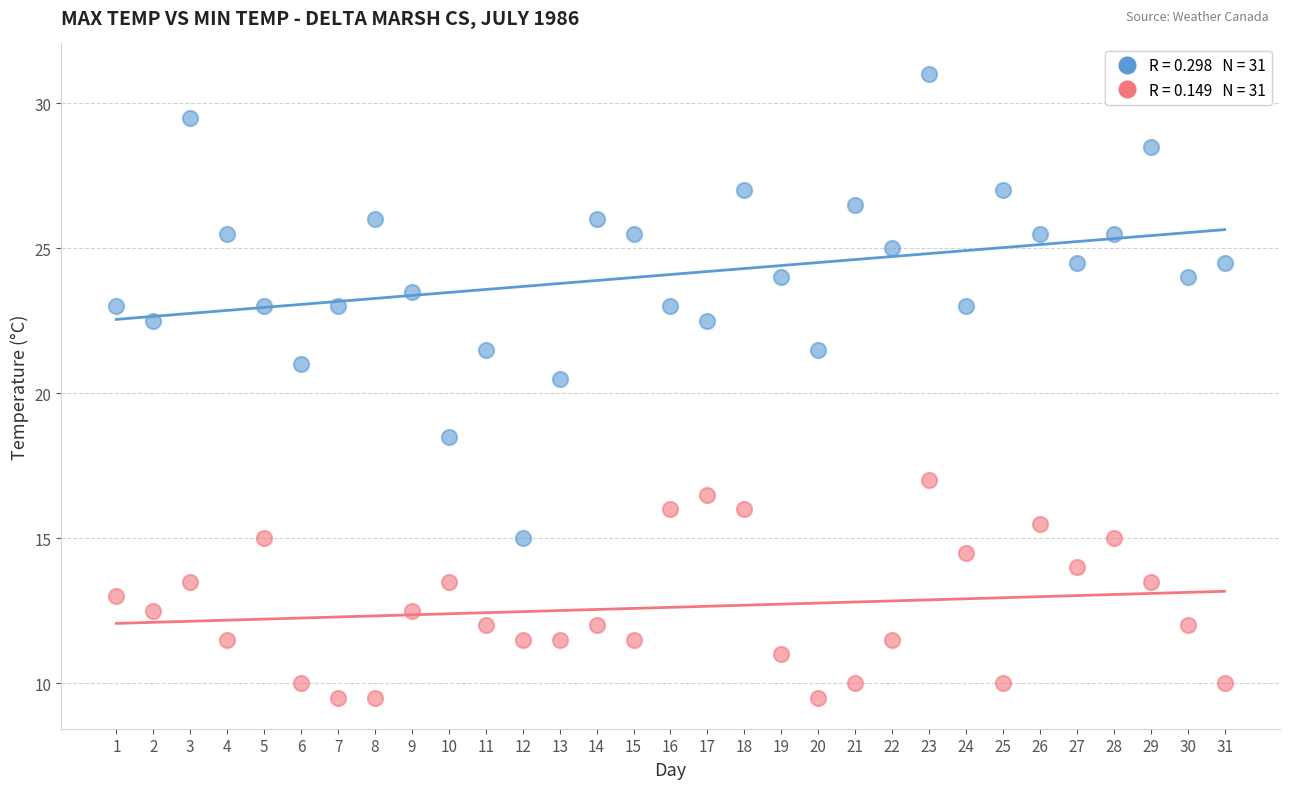

Across all series, what Y value is closest to 20?

20.5